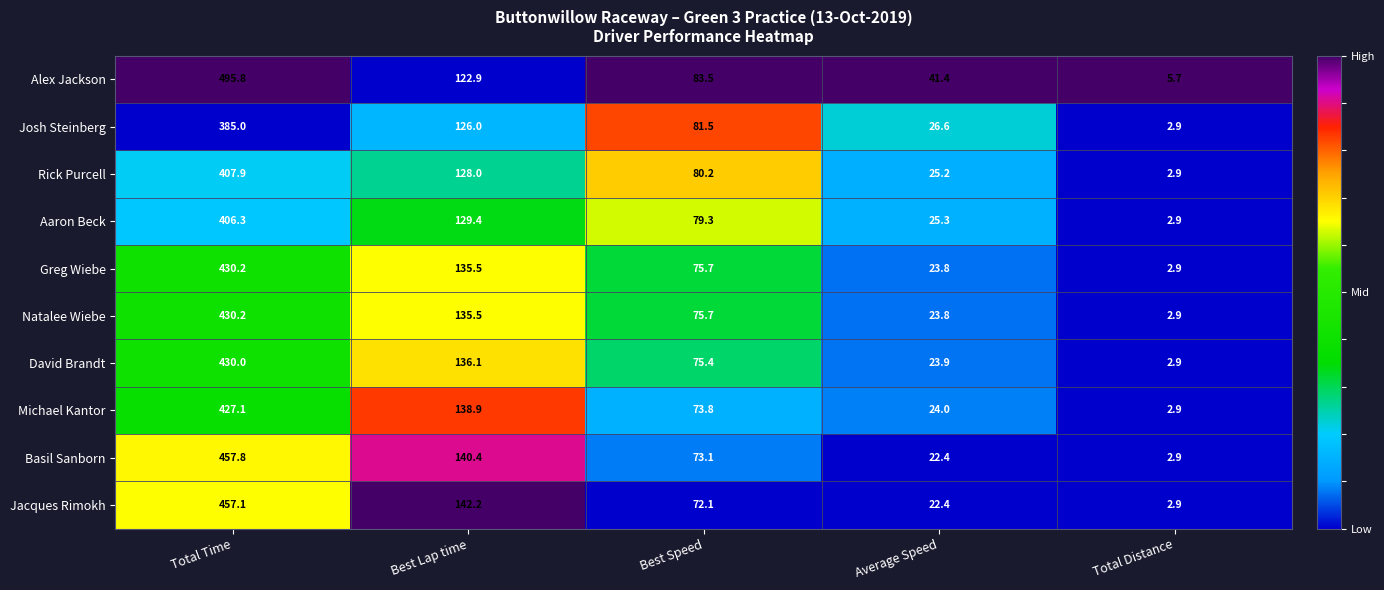

Between Best Lap time and Total Distance, which series saw the biggest shift?

Jacques Rimokh